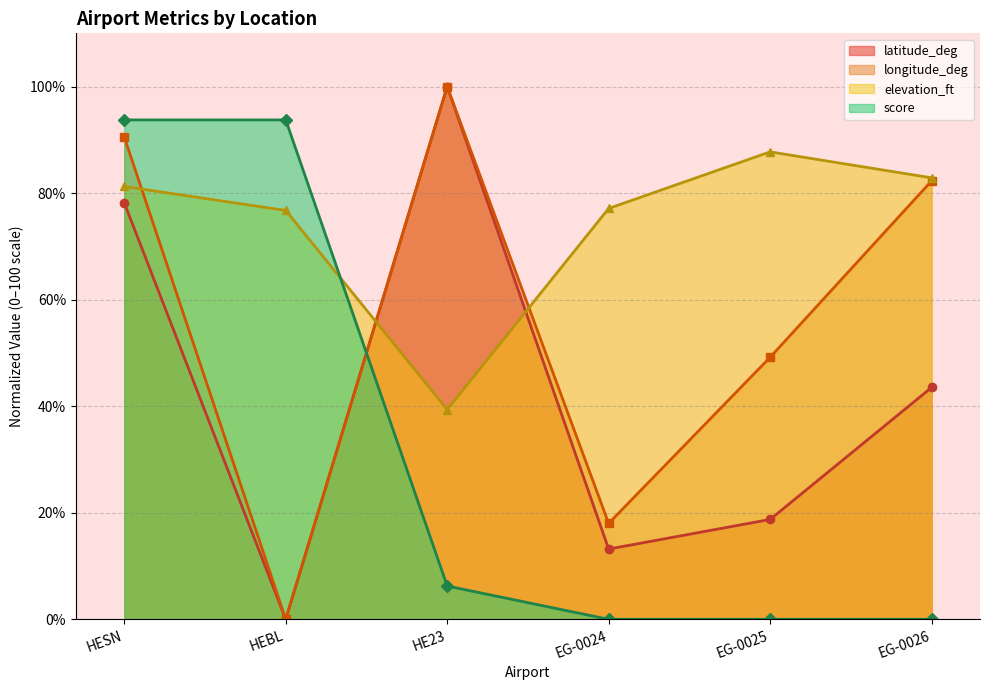

What is the label of the 5th point from the left?

EG-0025